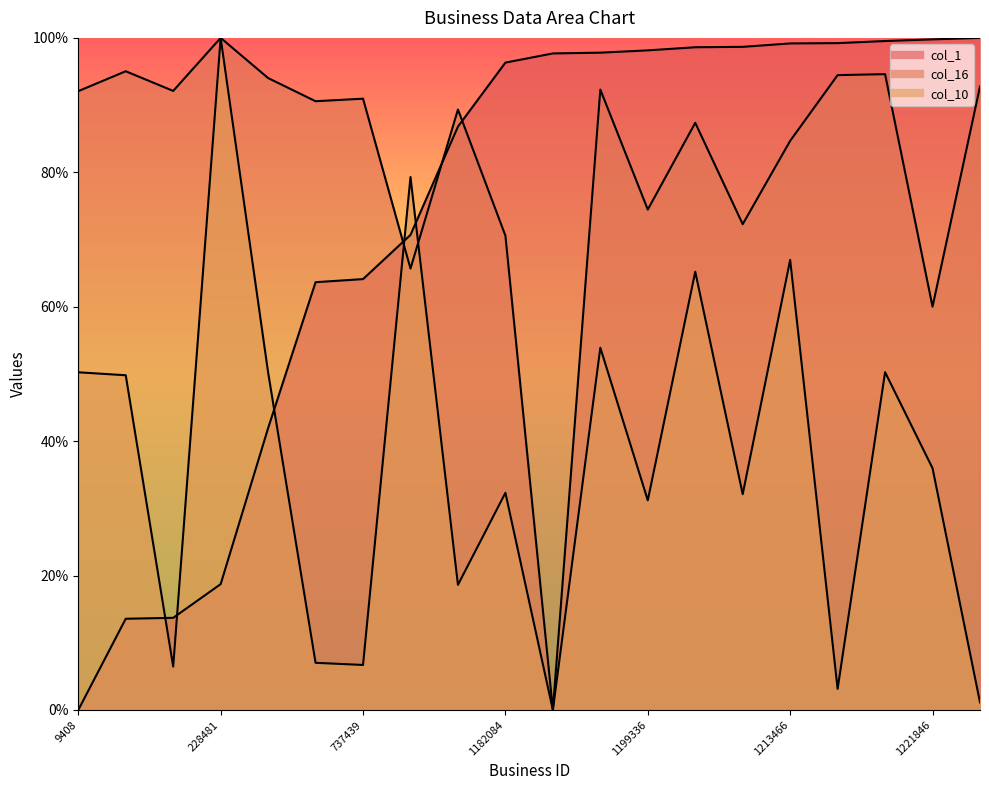

True or false: col_1 and col_10 intersect in this chart.

True